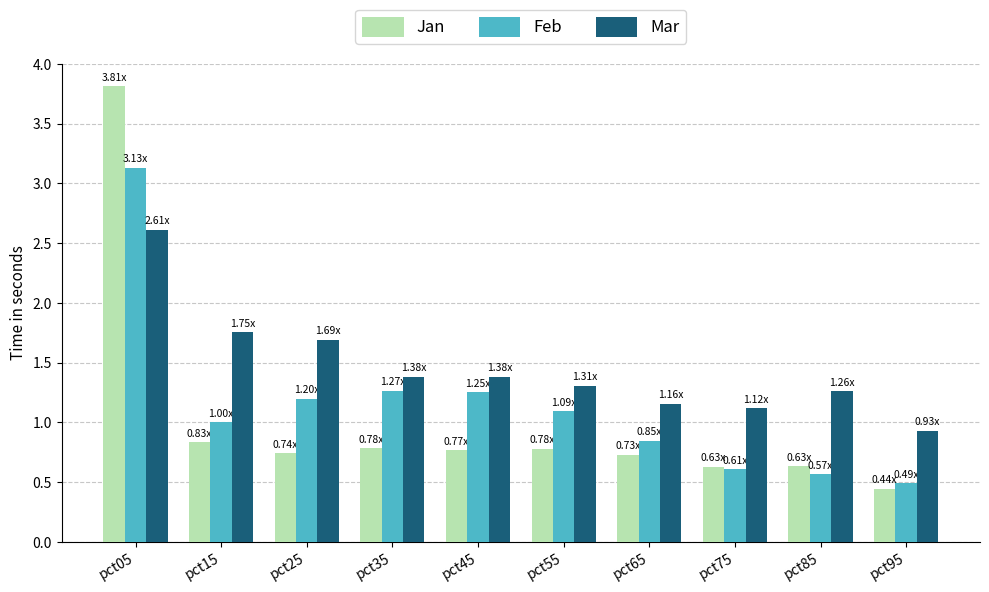

What is the sum of all Mar values?

14.6